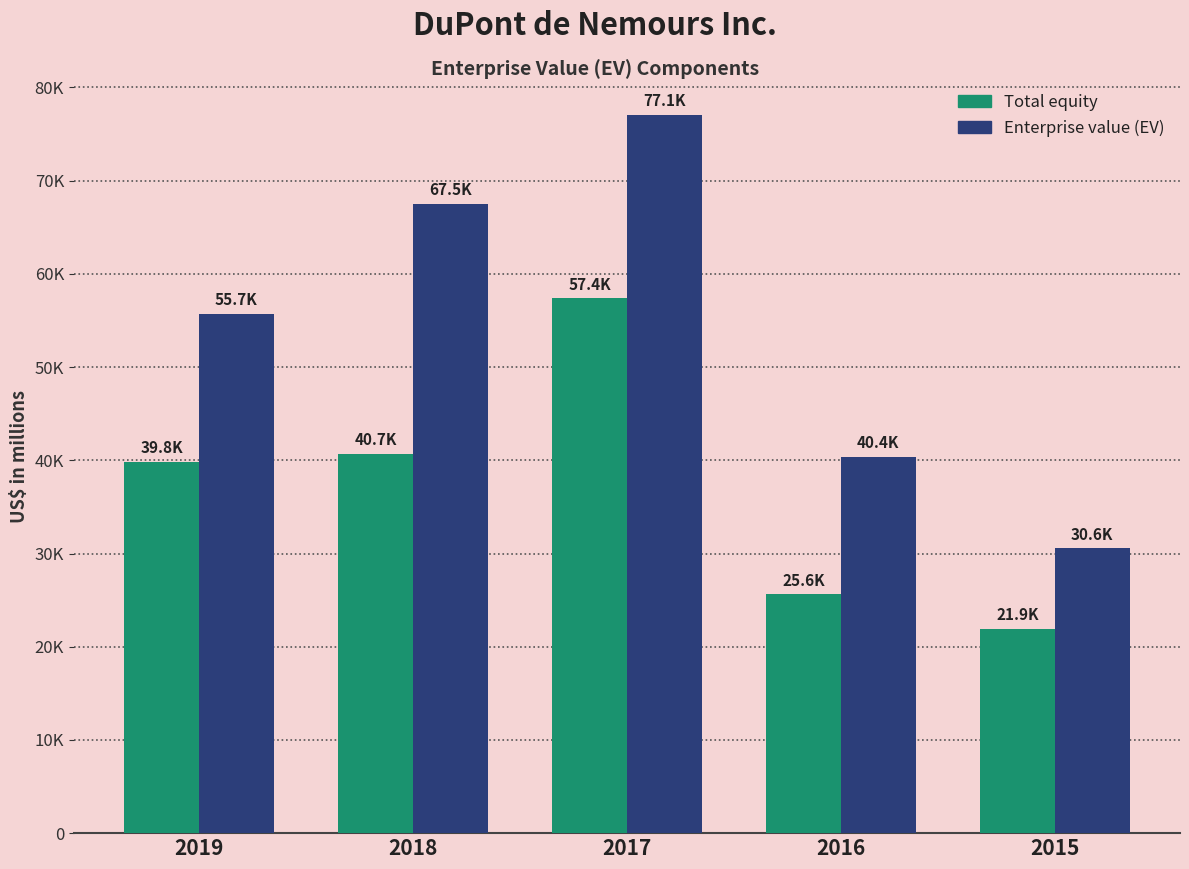

Are the bars grouped side by side (vs. stacked)?

Yes